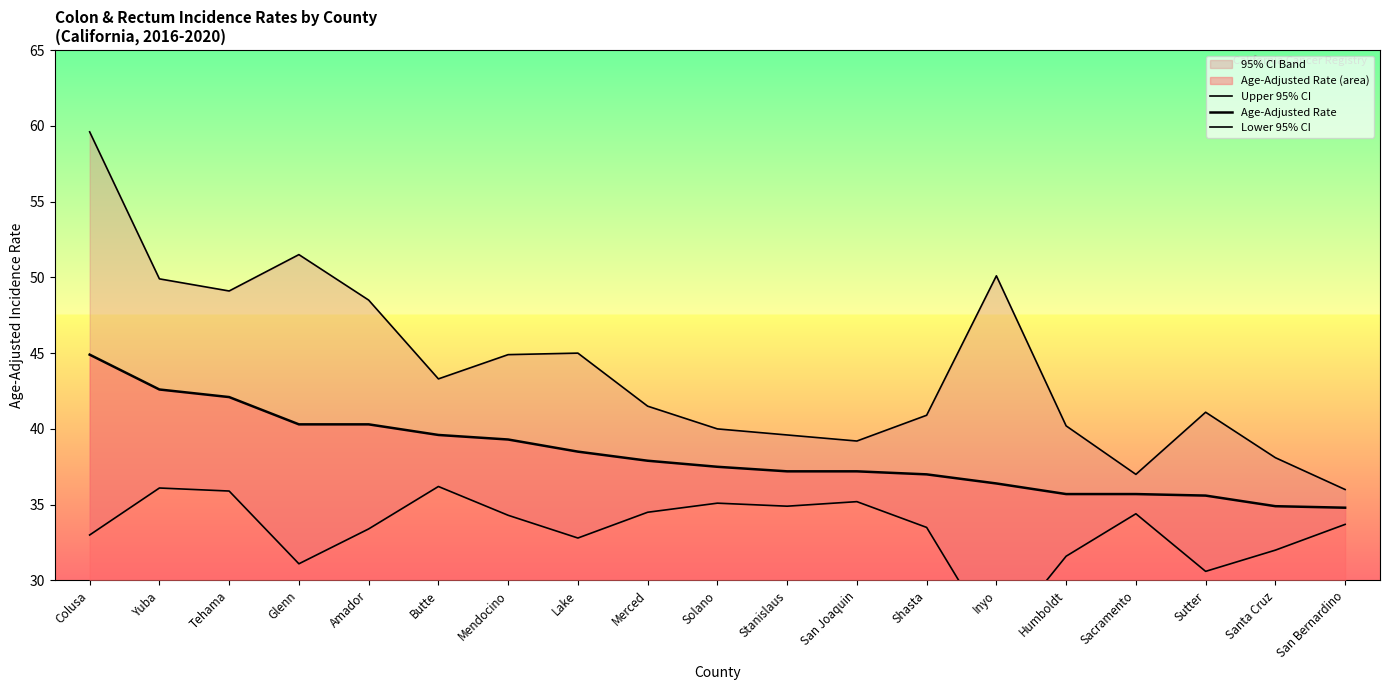

What position from the left is Solano?

10